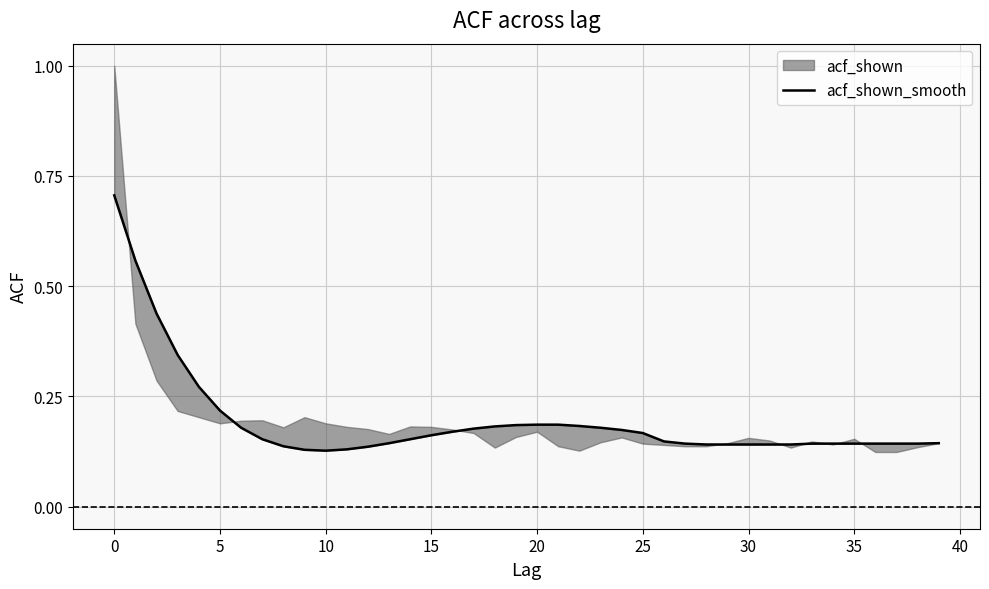

Reading left to right, what are all the values shown in this chart?

0.7	0.6	0.4	0.3	0.3	0.2	0.2	0.2	0.1	0.1	0.1	0.1	0.1	0.1	0.2	0.2	0.2	0.2	0.2	0.2	0.2	0.2	0.2	0.2	0.2	0.2	0.1	0.1	0.1	0.1	0.1	0.1	0.1	0.1	0.1	0.1	0.1	0.1	0.1	0.1